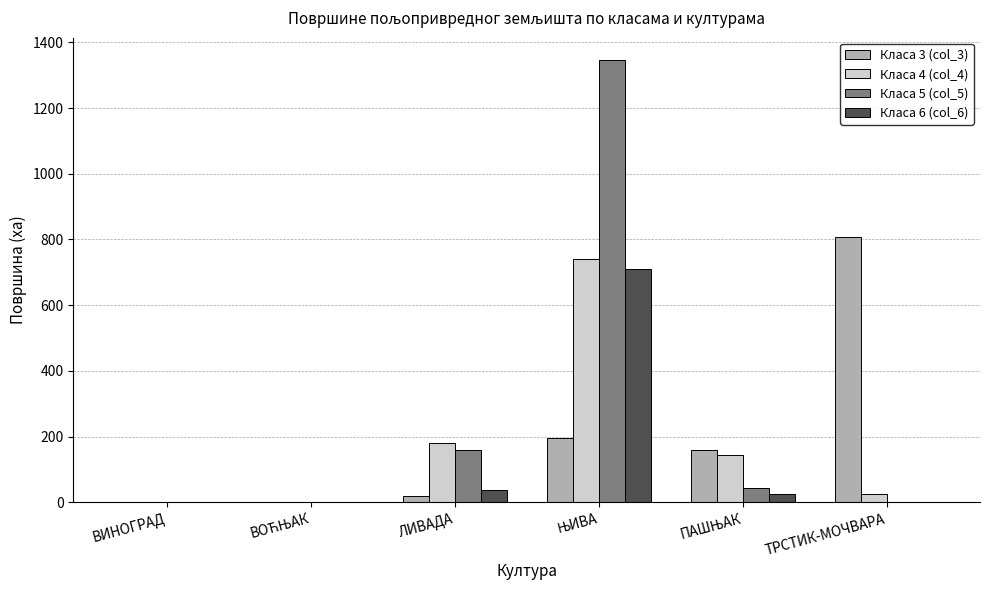

What is the total value across all series at ВИНОГРАД?

0.1